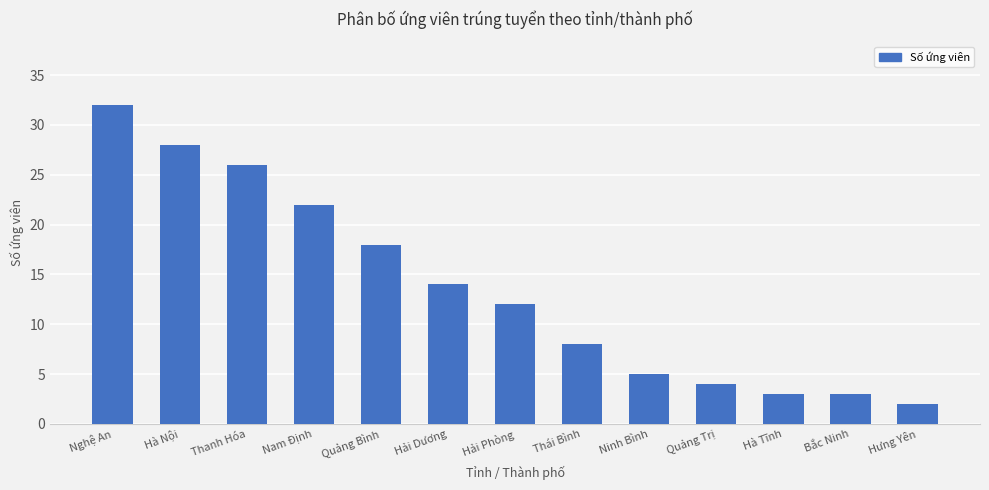

Which label corresponds to the smallest value in the chart?

Hưng Yên